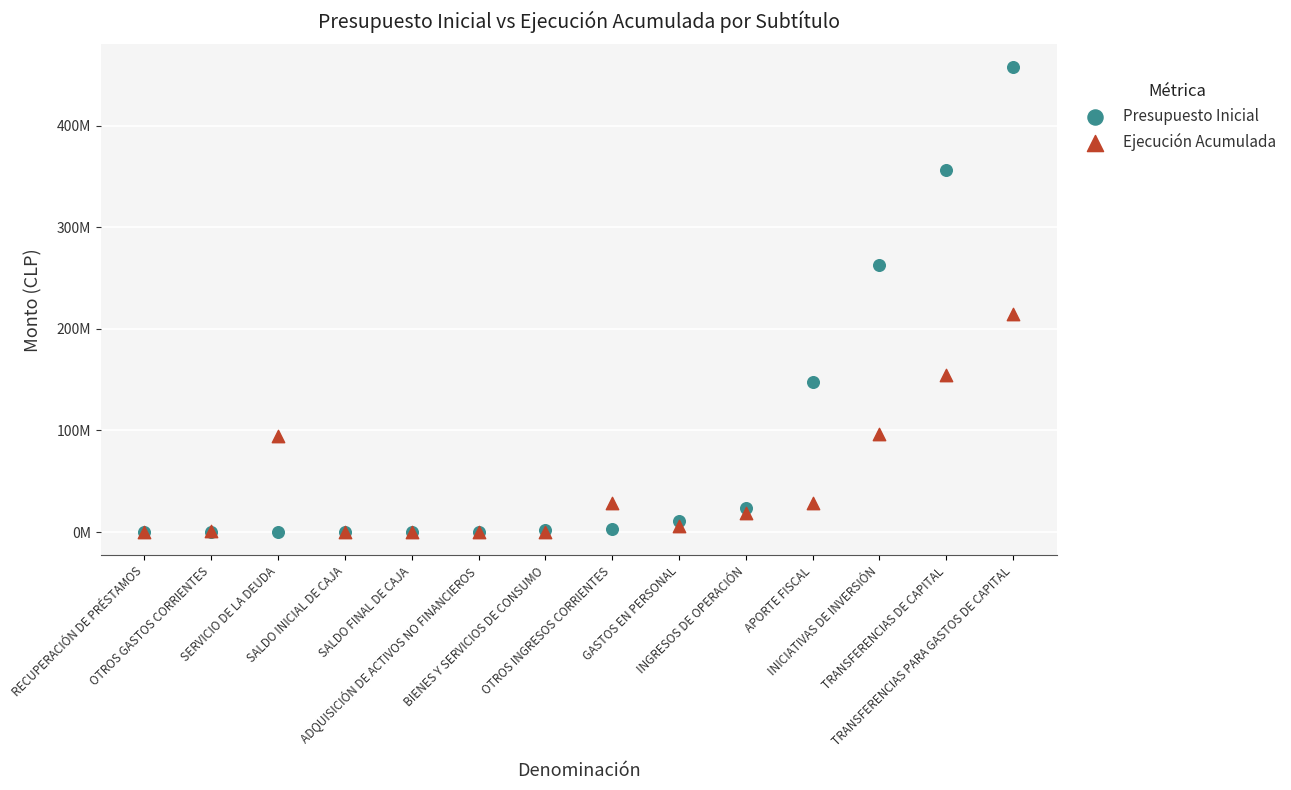

What are all the series names shown in the legend?

Presupuesto Inicial, Ejecución Acumulada